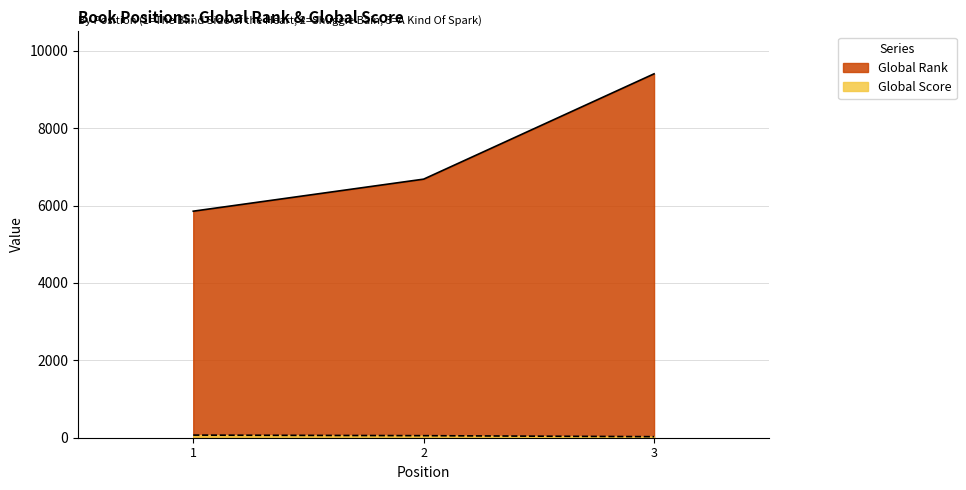

True or false: Global Rank has a value of 9402 at 3.

True